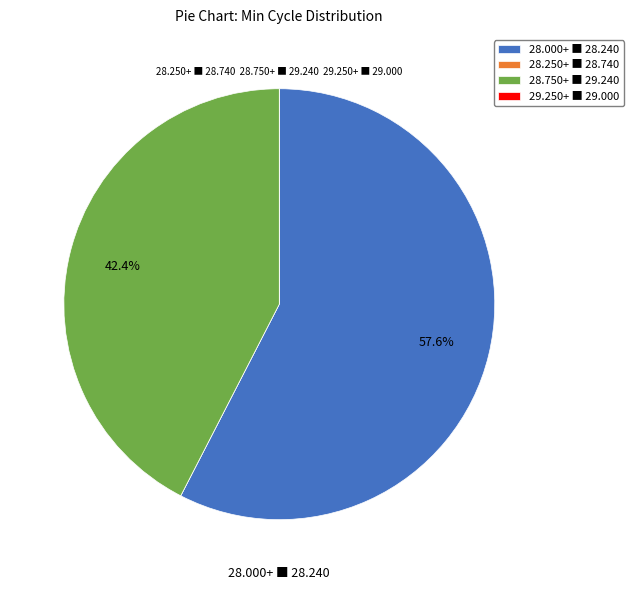

Does any single category account for the majority?

Yes